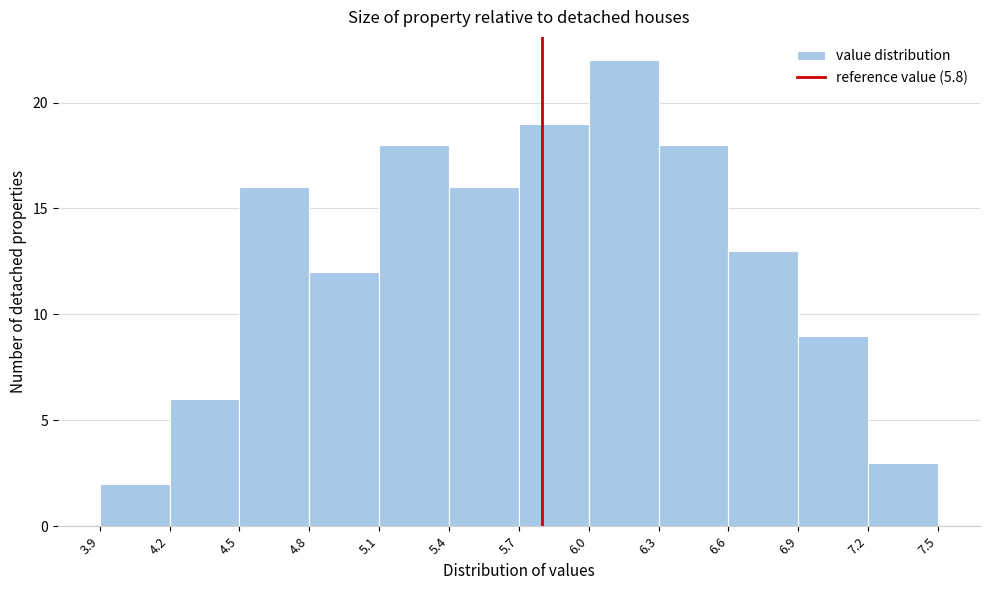

Which range on the x-axis has the tallest bar?

6.0 to 6.3